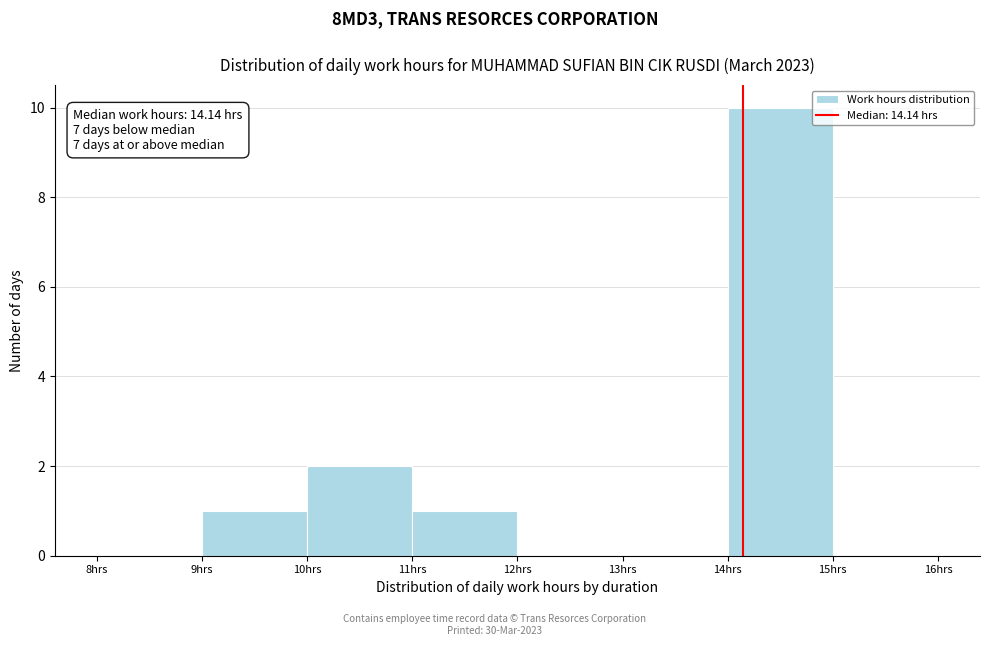

Over which range of the x-axis is the bar tallest?

14 to 15